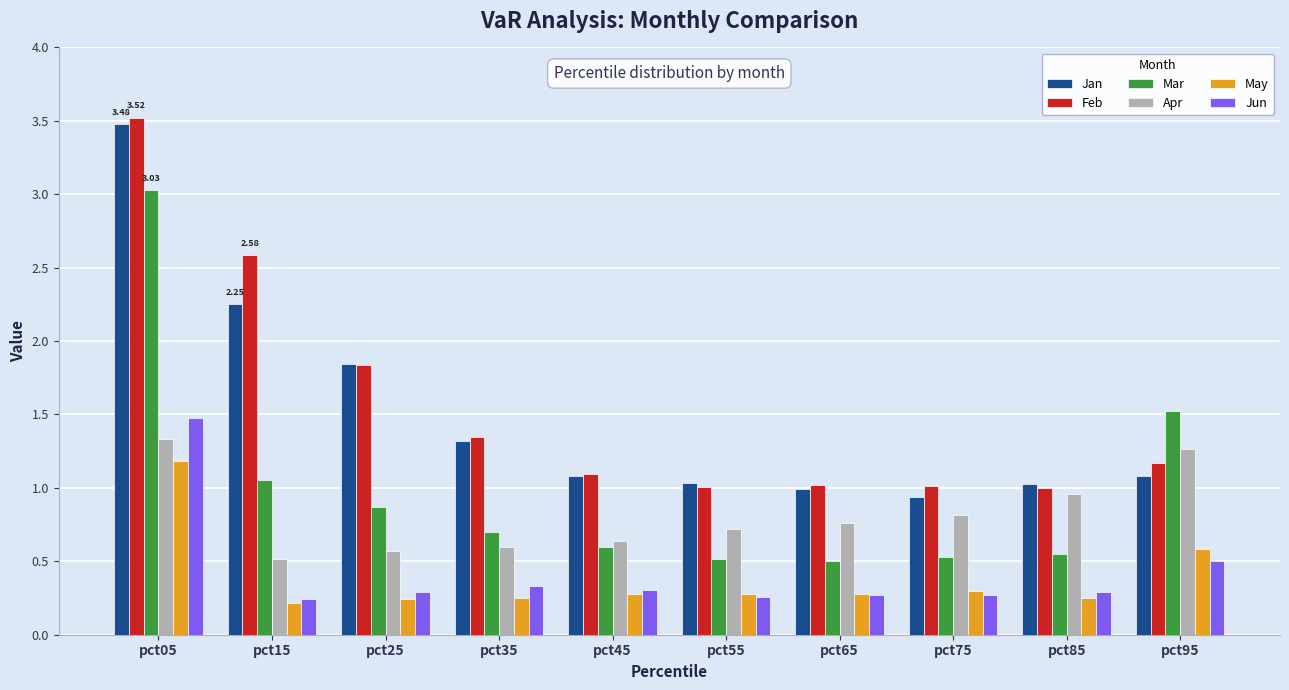

Between pct35 and pct55, which series saw the biggest shift?

Feb